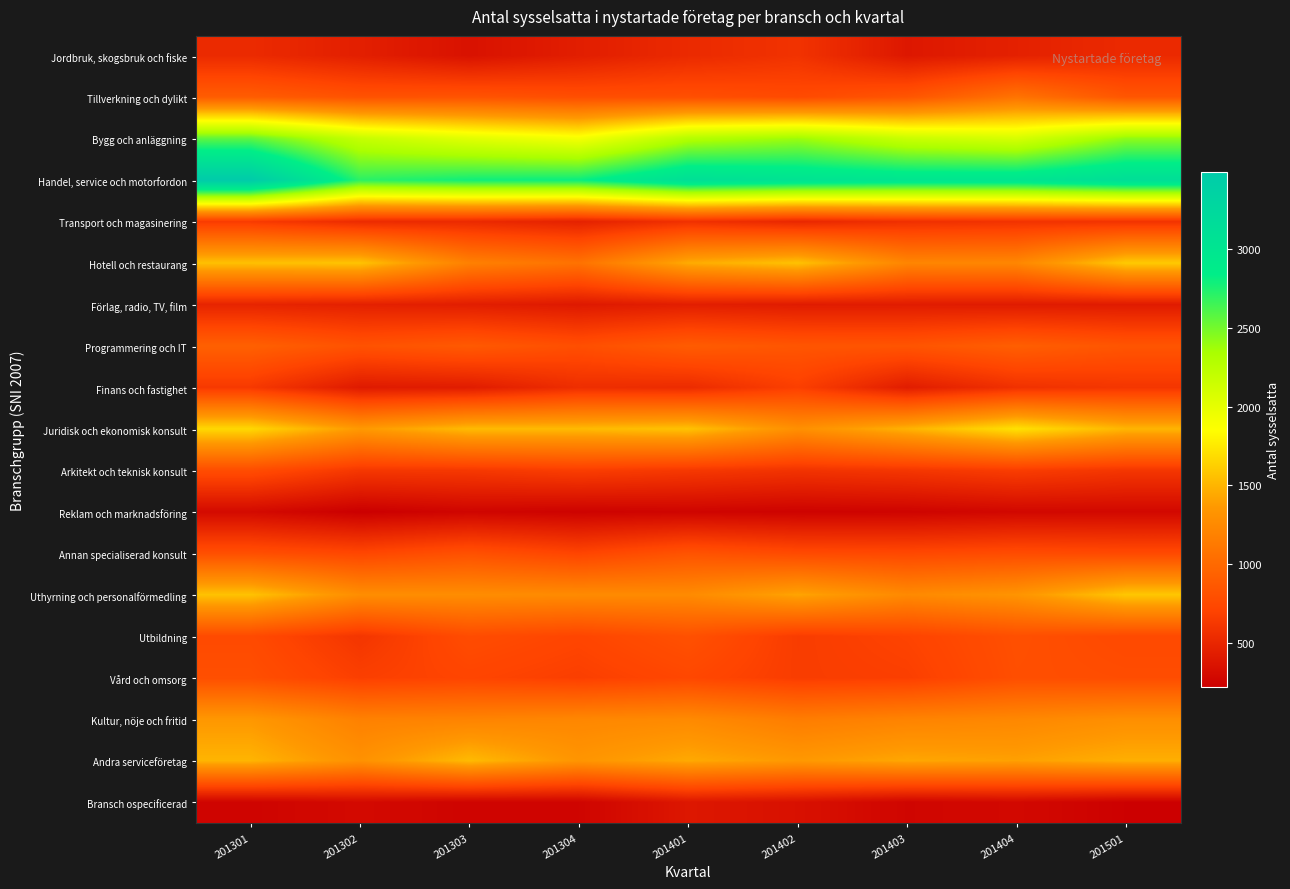

At which category is the sum across all series the highest?

201301